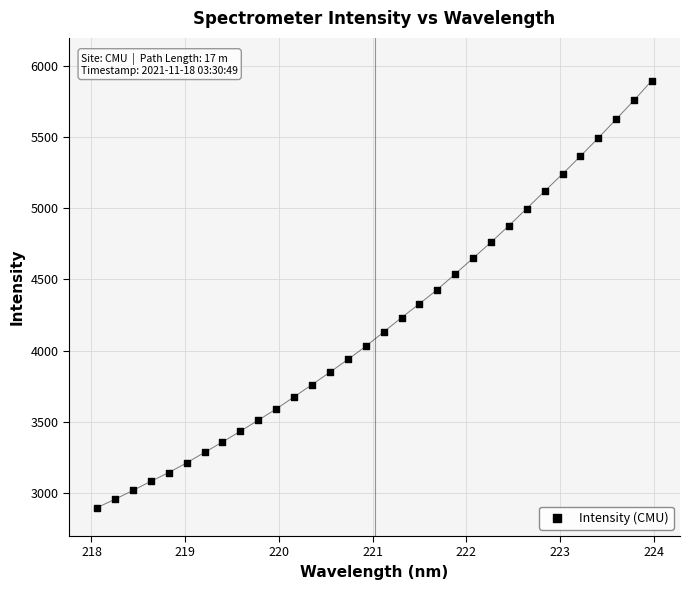

What is the range of X values (max minus min)?

5.9